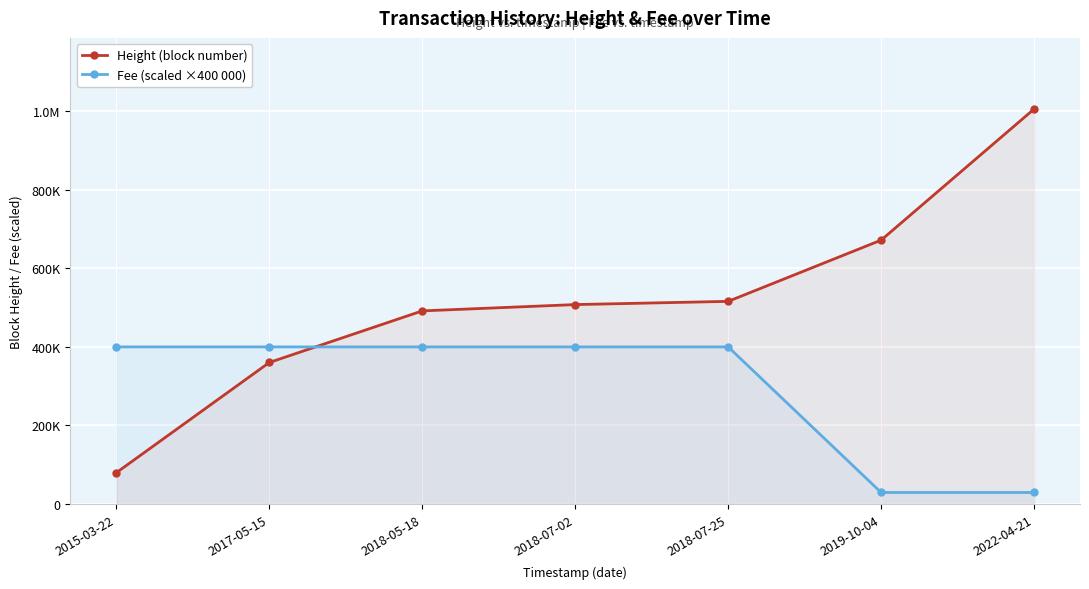

What is the label of the 2nd point from the right?

2019-10-04